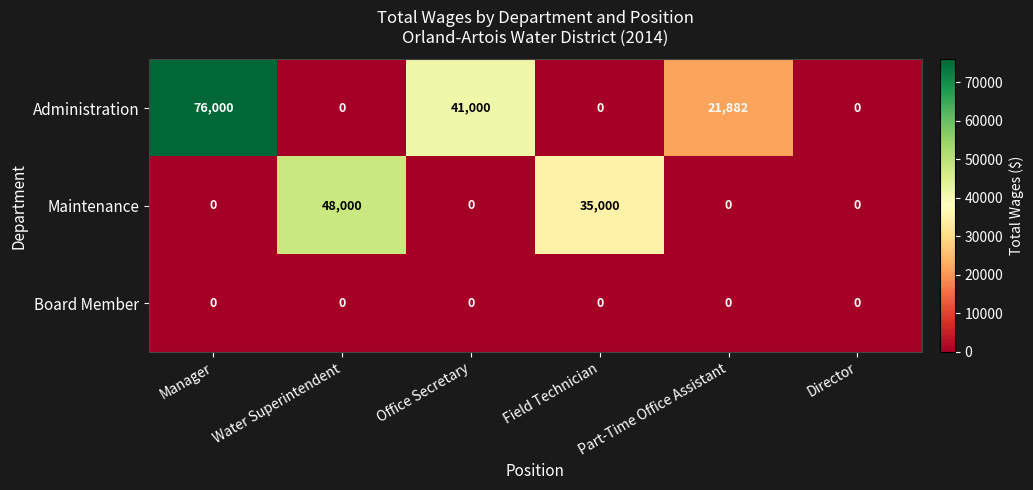

Rank the series by their maximum value, from lowest to highest.

Board Member, Maintenance, Administration